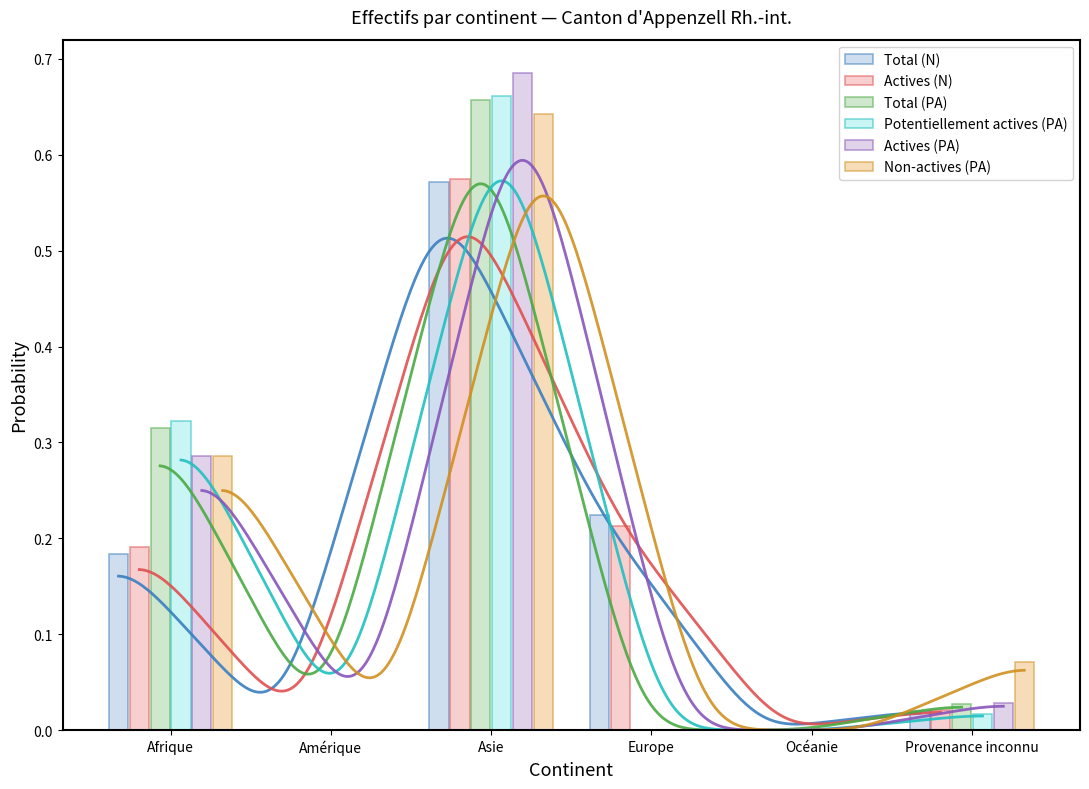

Is it true that Non-actives (PA) equals 0.0 at Océanie?

True